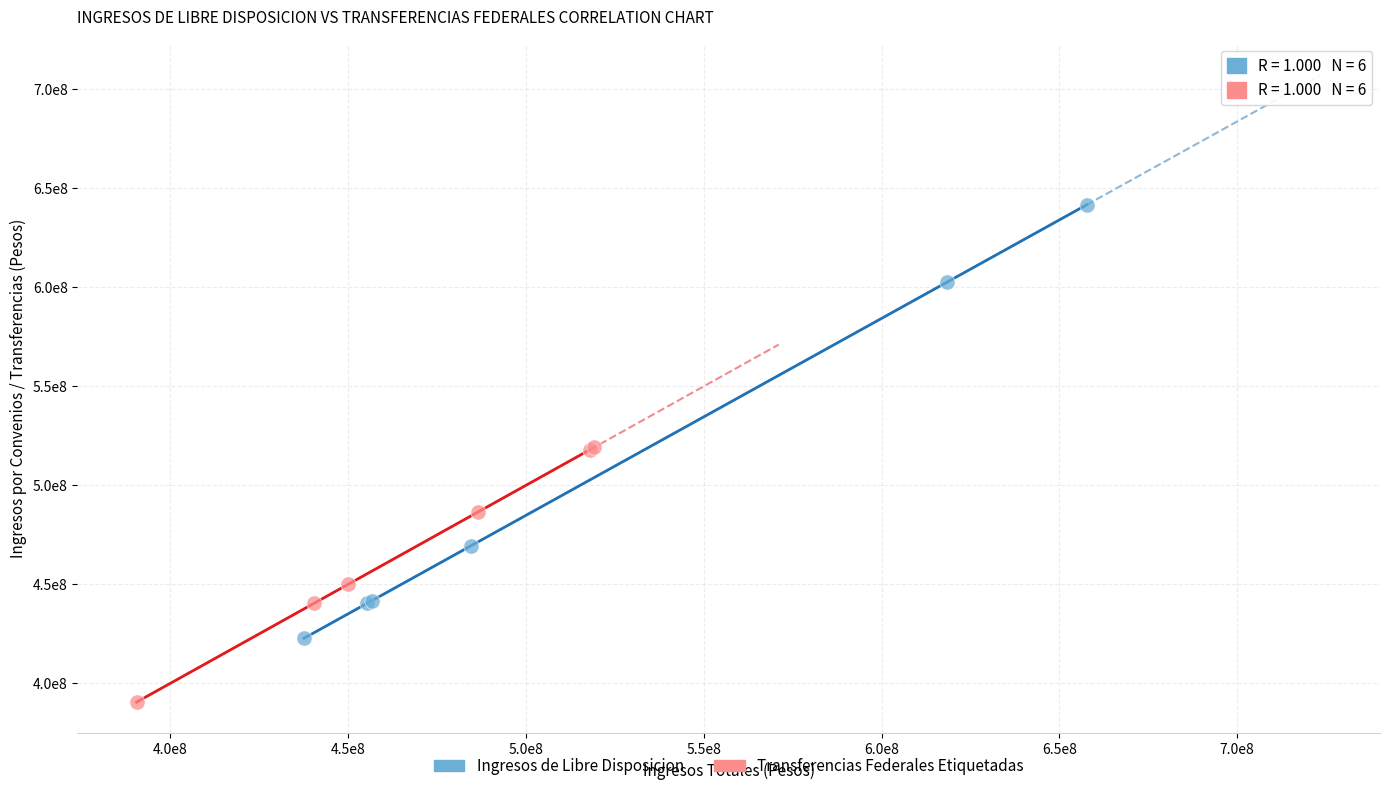

Which series contains the highest Y value?

Ingresos de Libre Disposicion